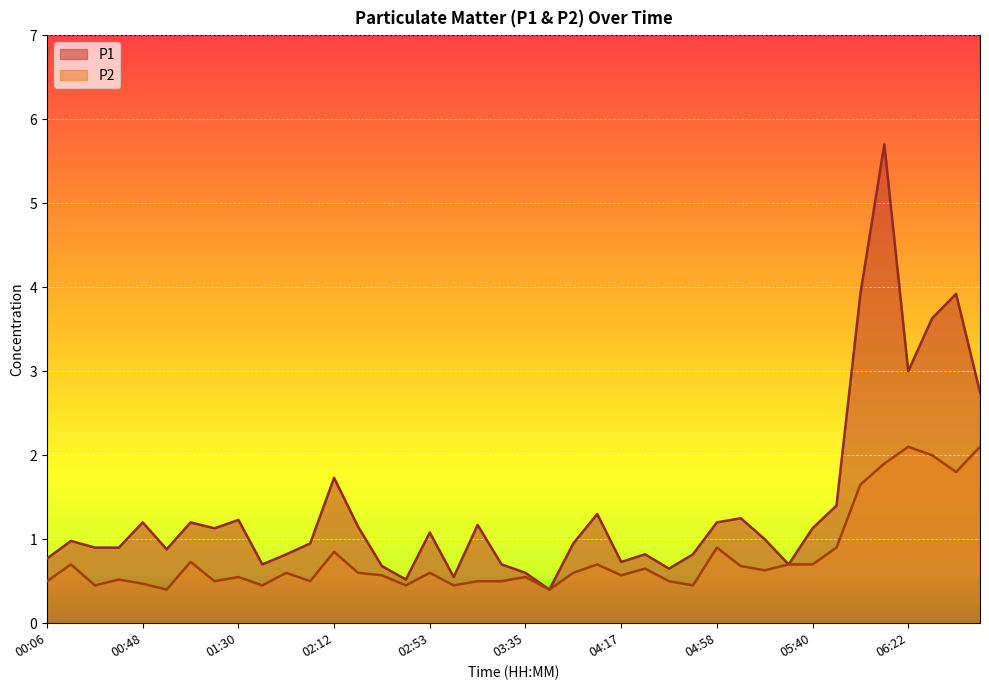

Rank the categories by P1 value from lowest to highest.

03:45, 02:43, 03:04, 03:35, 04:37, 02:33, 01:40, 03:24, 05:30, 04:17, 00:06, 01:51, 04:27, 04:48, 00:59, 00:27, 00:38, 02:01, 03:56, 00:17, 05:19, 02:53, 01:20, 05:40, 02:22, 03:14, 00:48, 01:09, 04:58, 01:30, 05:09, 04:06, 05:51, 02:12, 06:53, 06:22, 06:33, 06:01, 06:43, 06:12